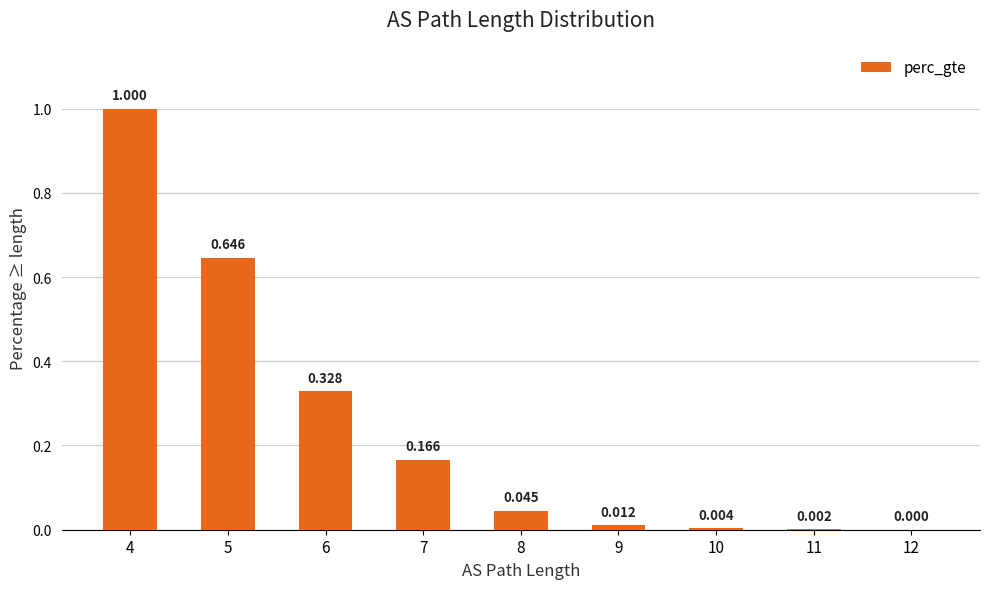

Count the number of categories in the chart.

9